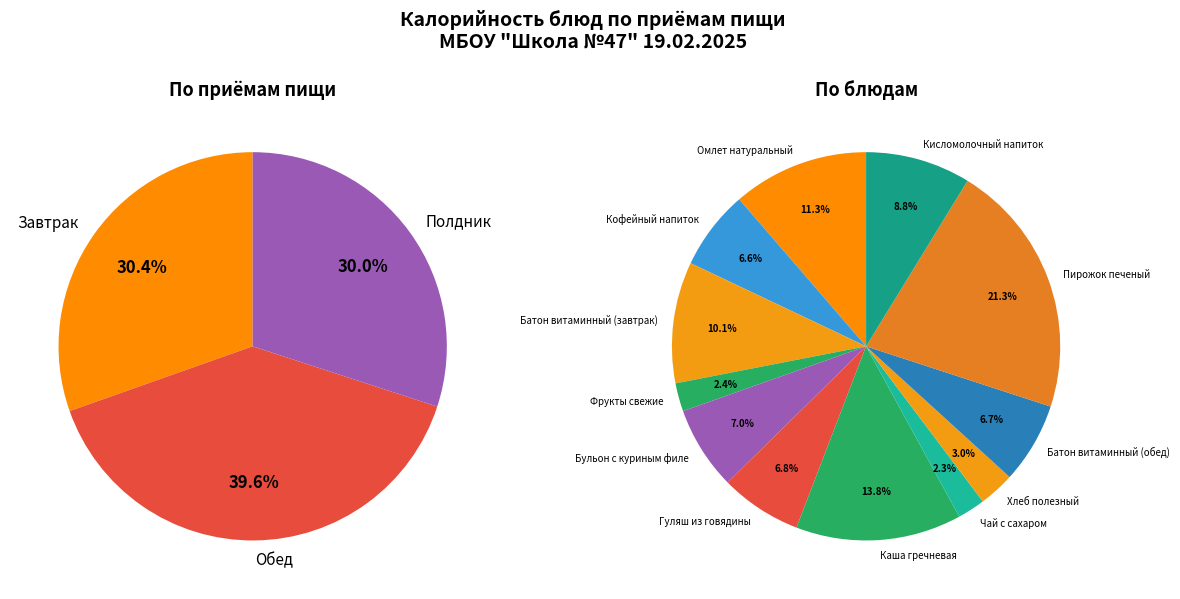

What percentage is the Омлет натуральный slice, to the nearest percent?

11%